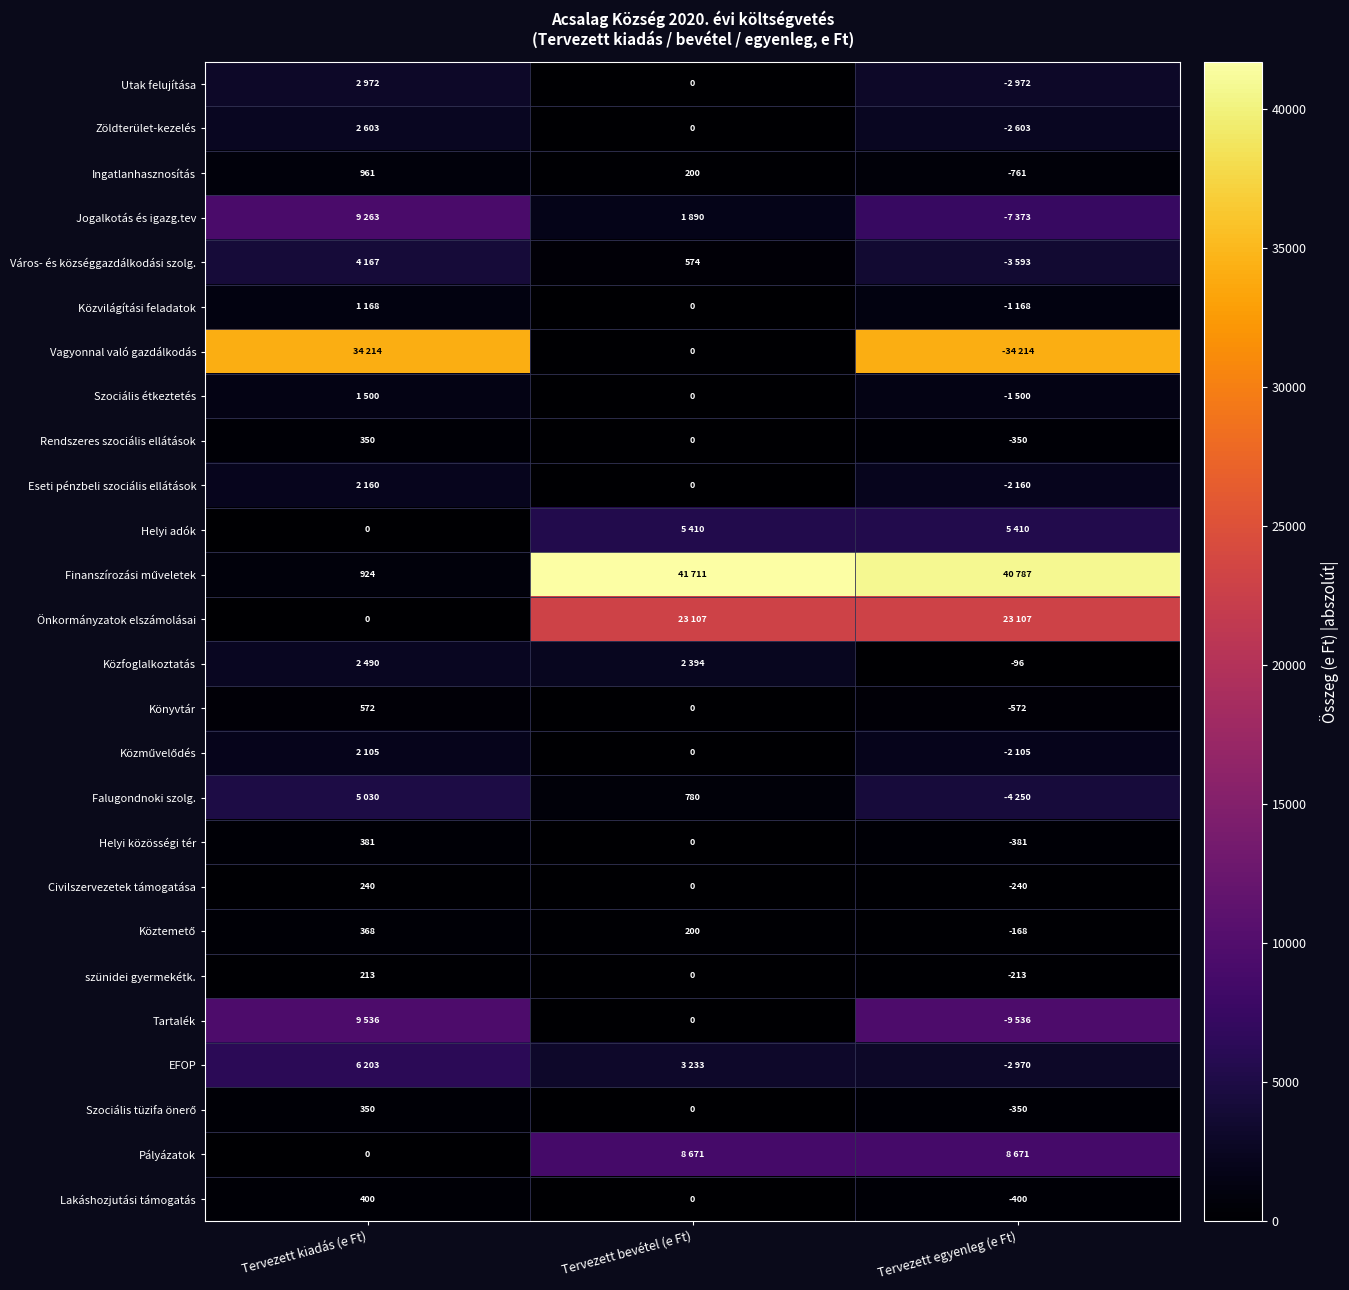

What is the approximate value of Ingatlanhasznosítás at Tervezett egyenleg (e Ft), to the nearest 50?

-750